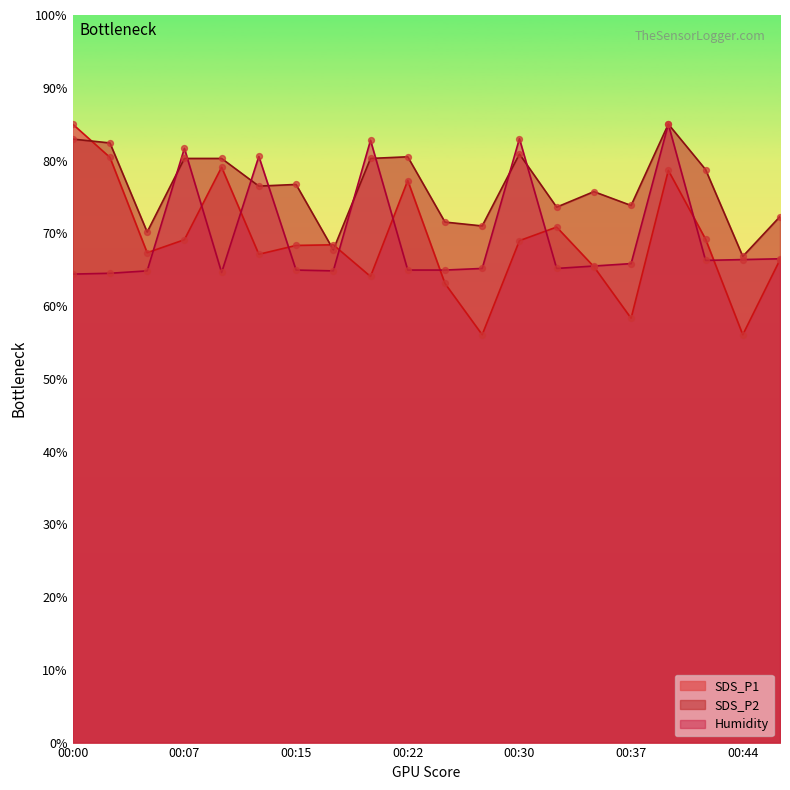

What are all the series names shown in the legend?

SDS_P1, SDS_P2, Humidity